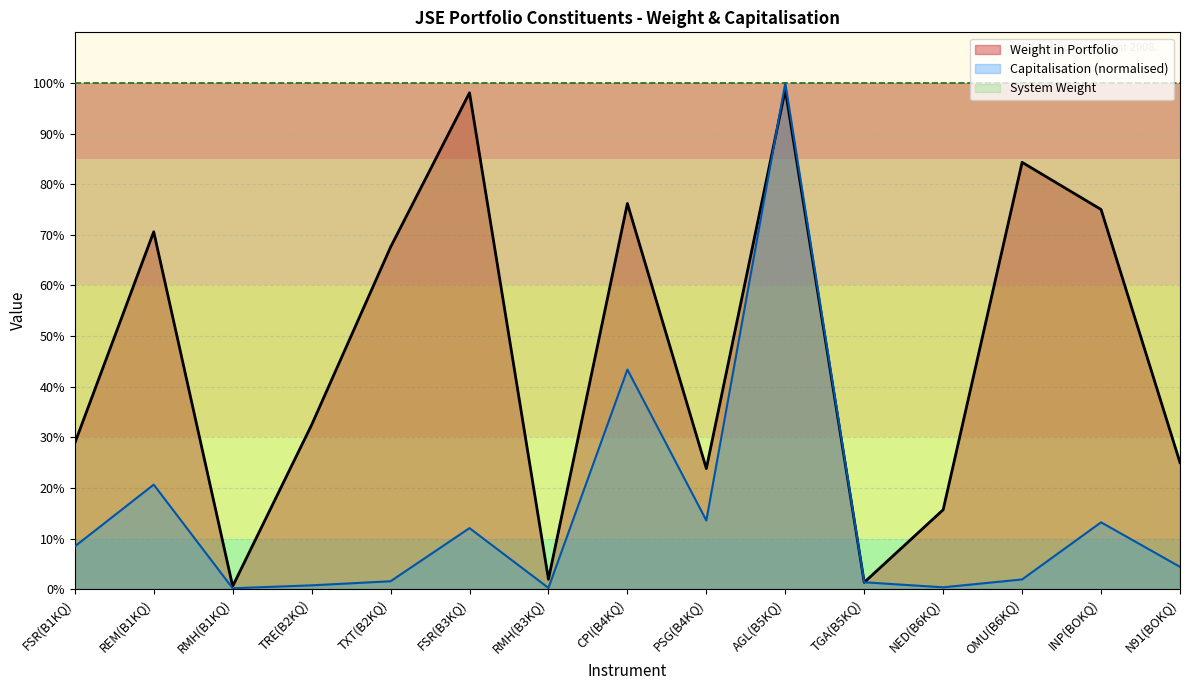

What is the label of the 4th point from the right?

NED(B6KQ)